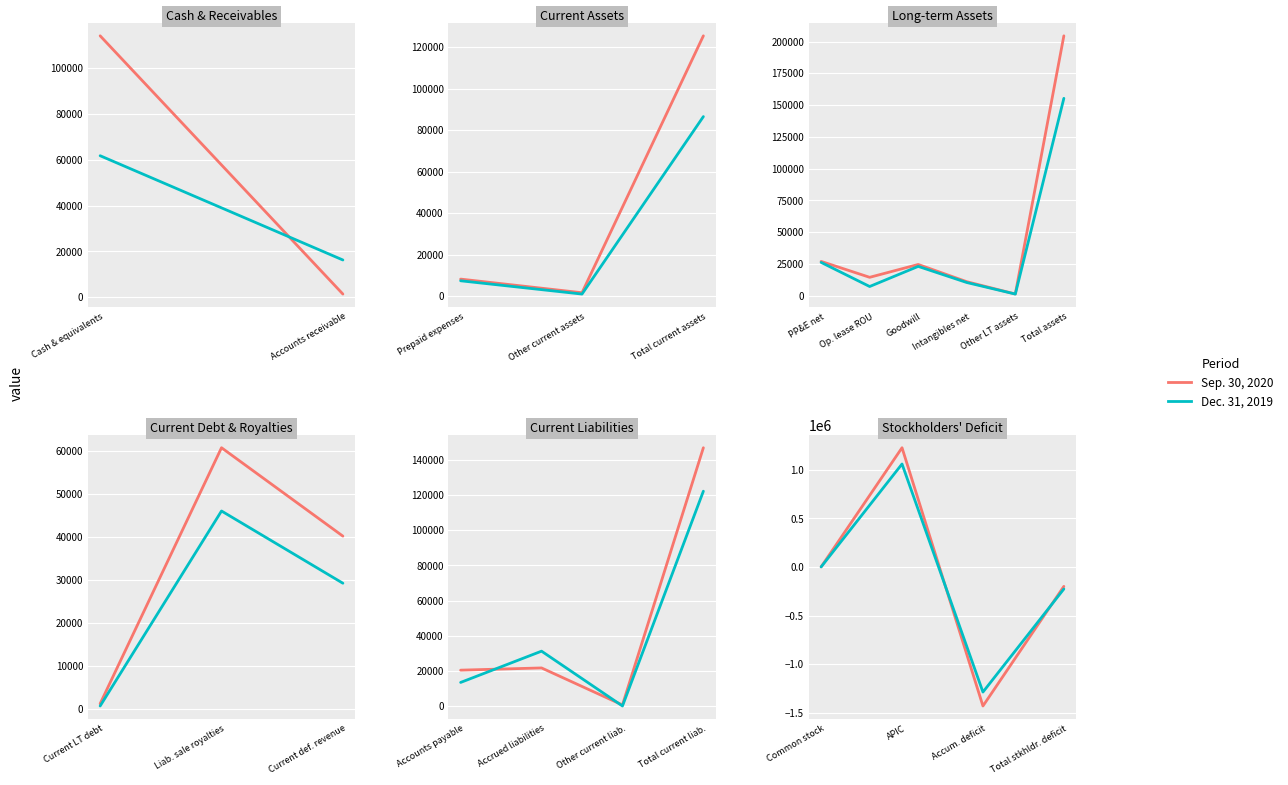

At Common stock, list the series in order from largest to smallest.

Sep. 30, 2020, Dec. 31, 2019